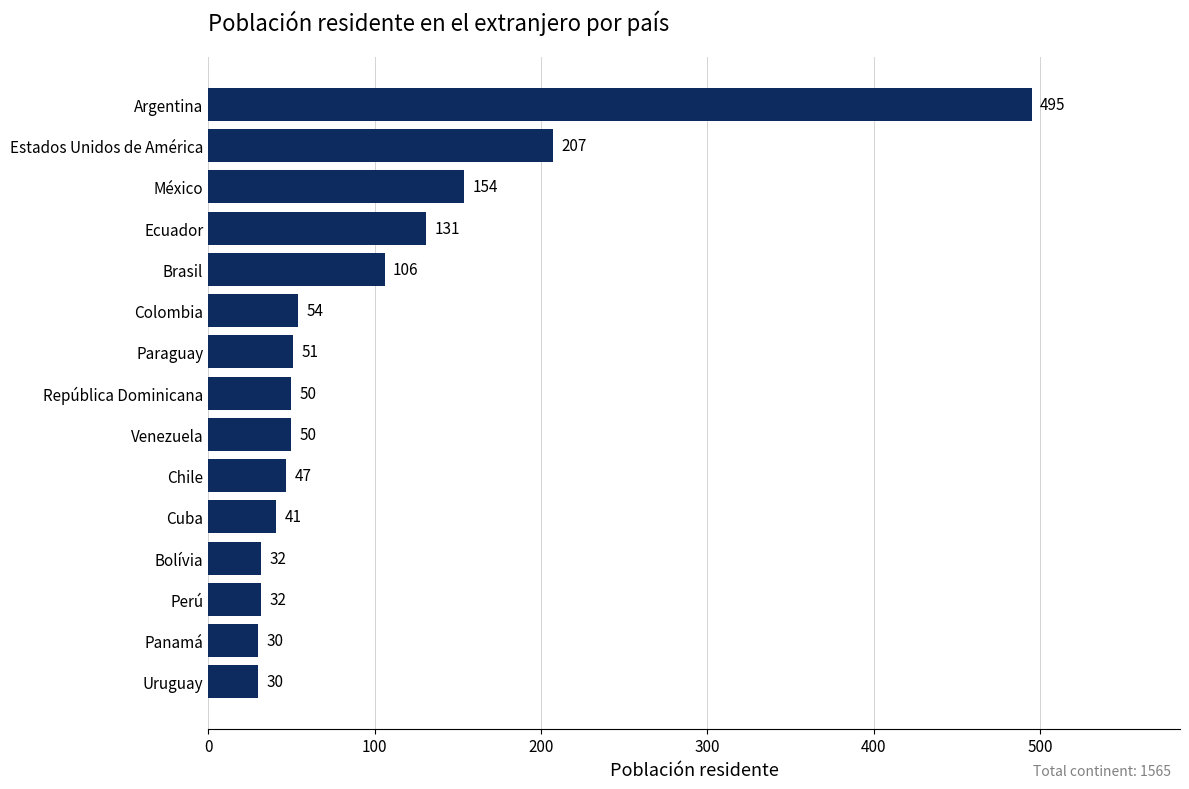

What is the ratio of the value at Venezuela to the value at Colombia?

0.9